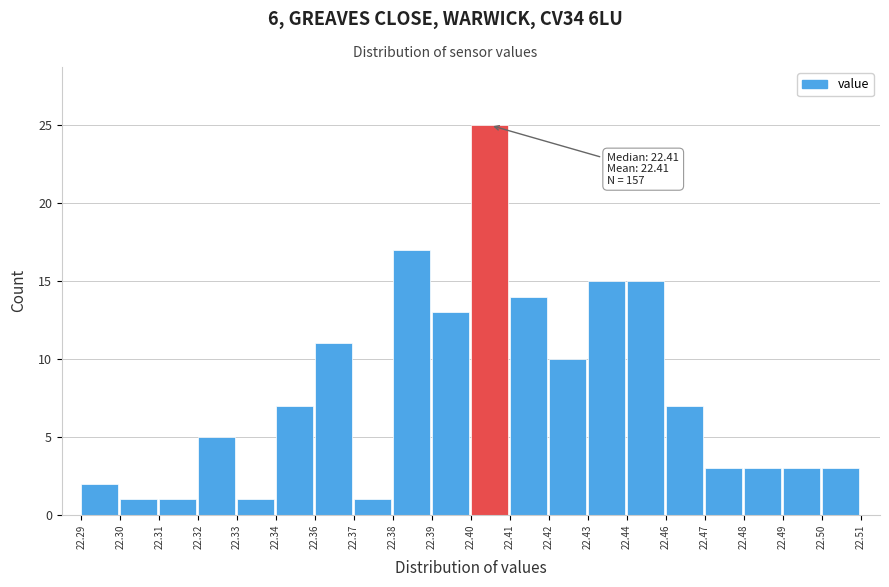

Reading left to right, extract all data points from this chart.

22.29=2	22.30=1	22.31=1	22.32=5	22.33=1	22.34=7	22.36=11	22.37=1	22.38=17	22.39=13	22.40=25	22.41=14	22.42=10	22.43=15	22.44=15	22.46=7	22.47=3	22.48=3	22.49=3	22.50=3